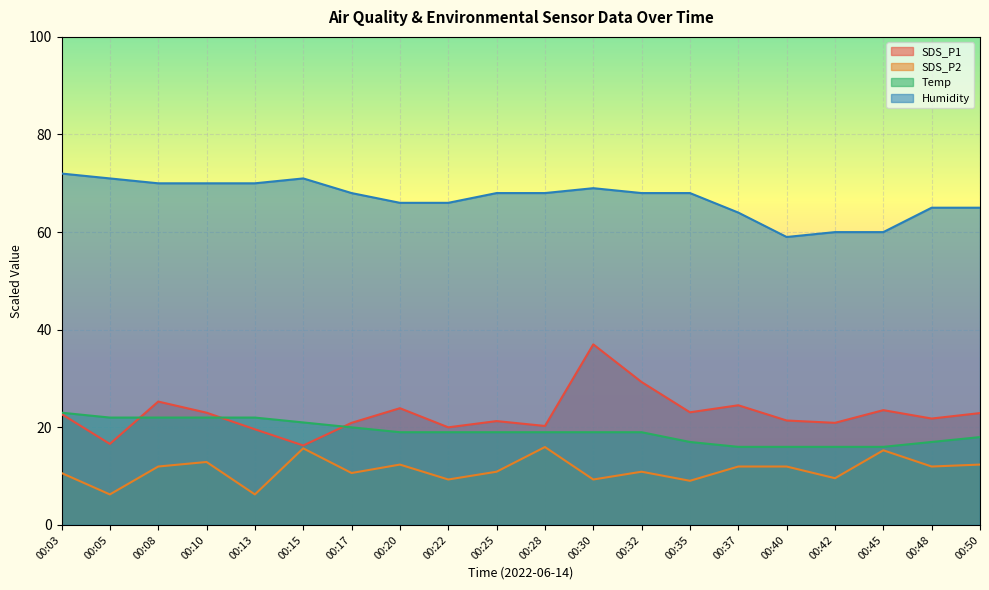

True or false: SDS_P2 and Temp cross at least once.

False